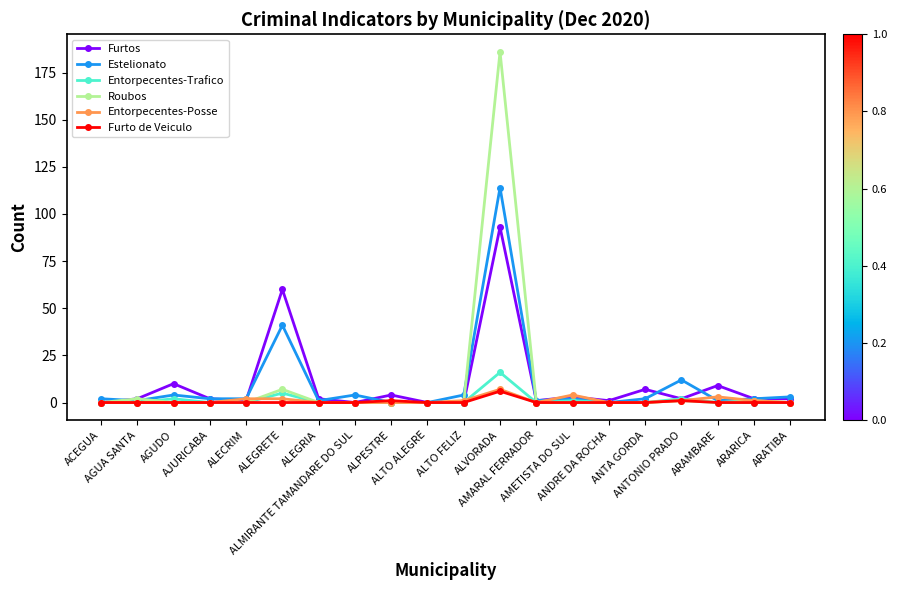

What are all the series names shown in the legend?

Furtos, Estelionato, Entorpecentes-Trafico, Roubos, Entorpecentes-Posse, Furto de Veiculo